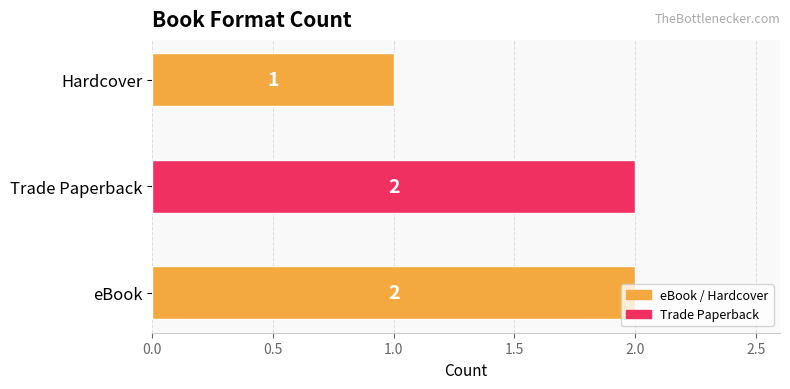

What is the minimum value shown in the chart?

1